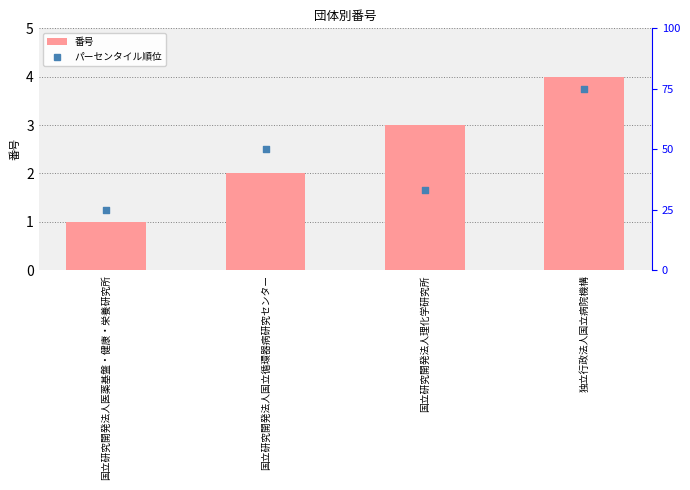

At how many categories does at least one series exceed 58?

1